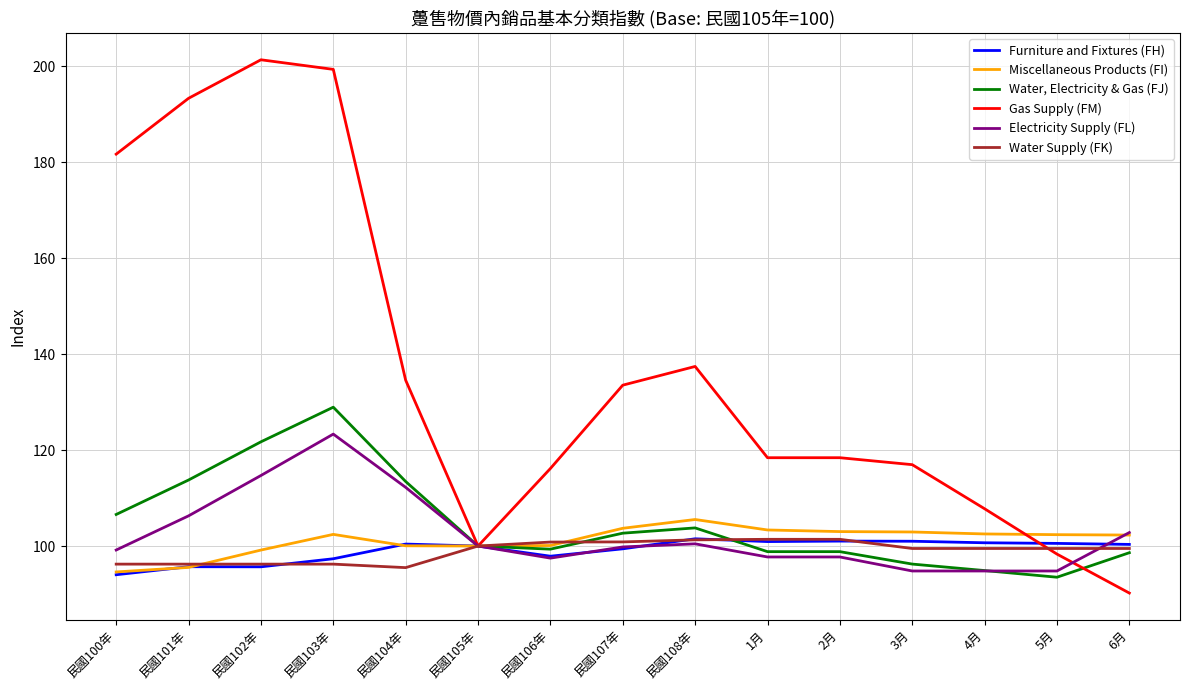

List the series in order of their peak value, highest first.

Gas Supply (FM), Water, Electricity & Gas (FJ), Electricity Supply (FL), Miscellaneous Products (FI), Furniture and Fixtures (FH), Water Supply (FK)